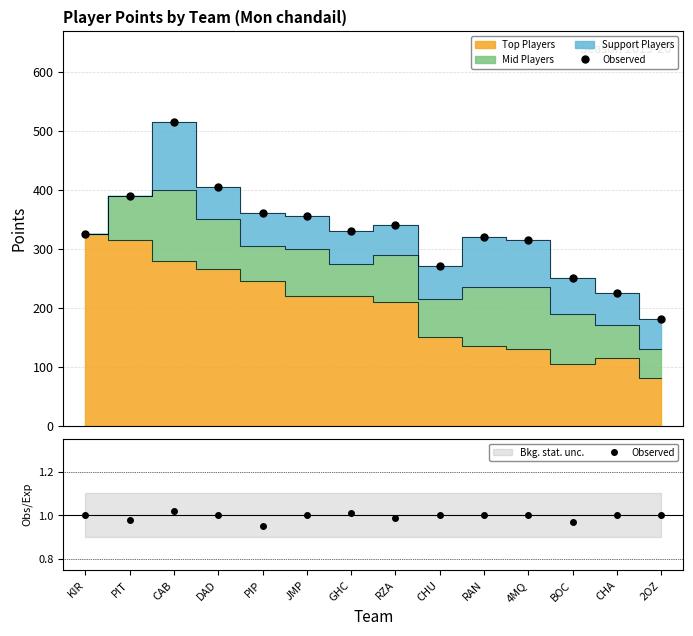

Where is the data nearest to the value 0?

PIP